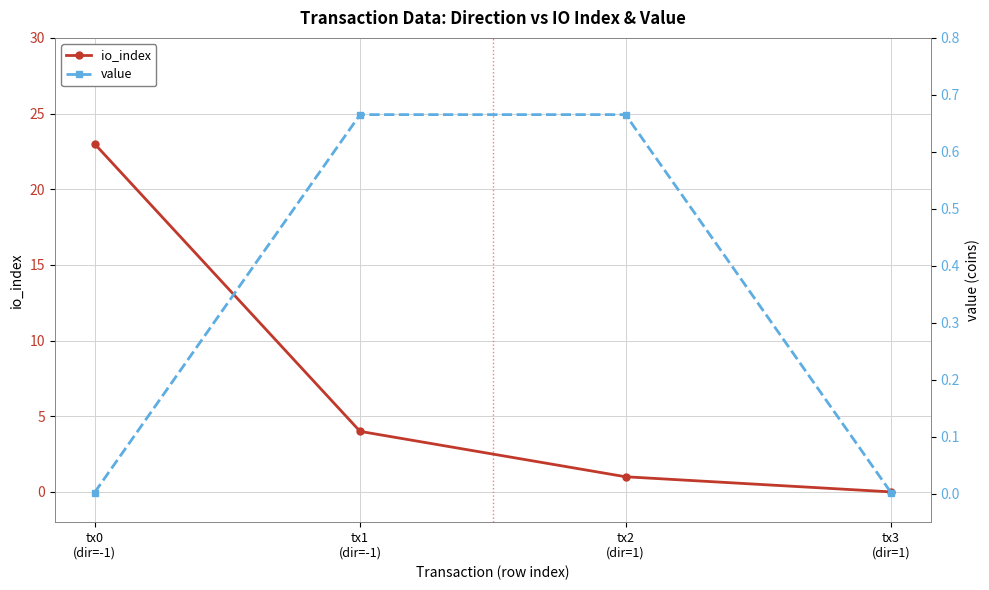

How many data points in io_index are less than 4?

2